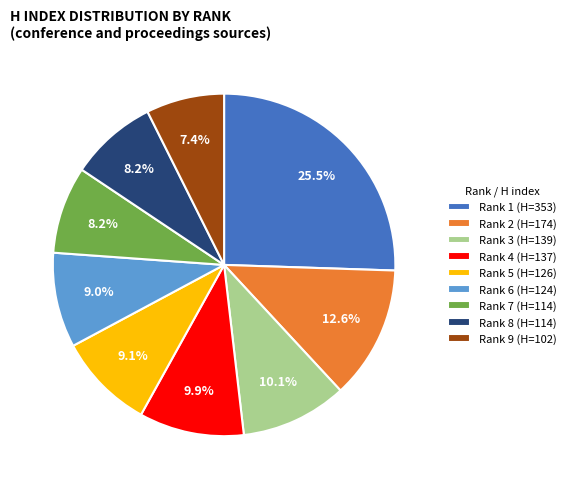

What is the smallest slice in the pie chart?

Rank 9